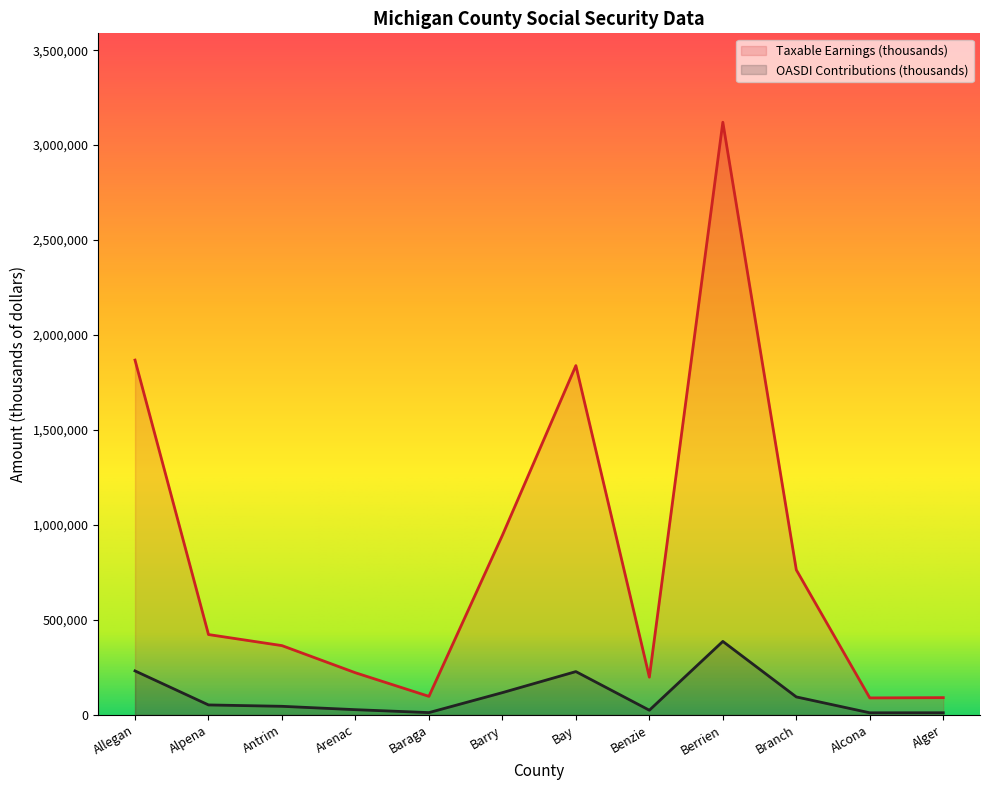

Rank the series by their average value, from highest to lowest.

Taxable Earnings (thousands), OASDI Contributions (thousands)